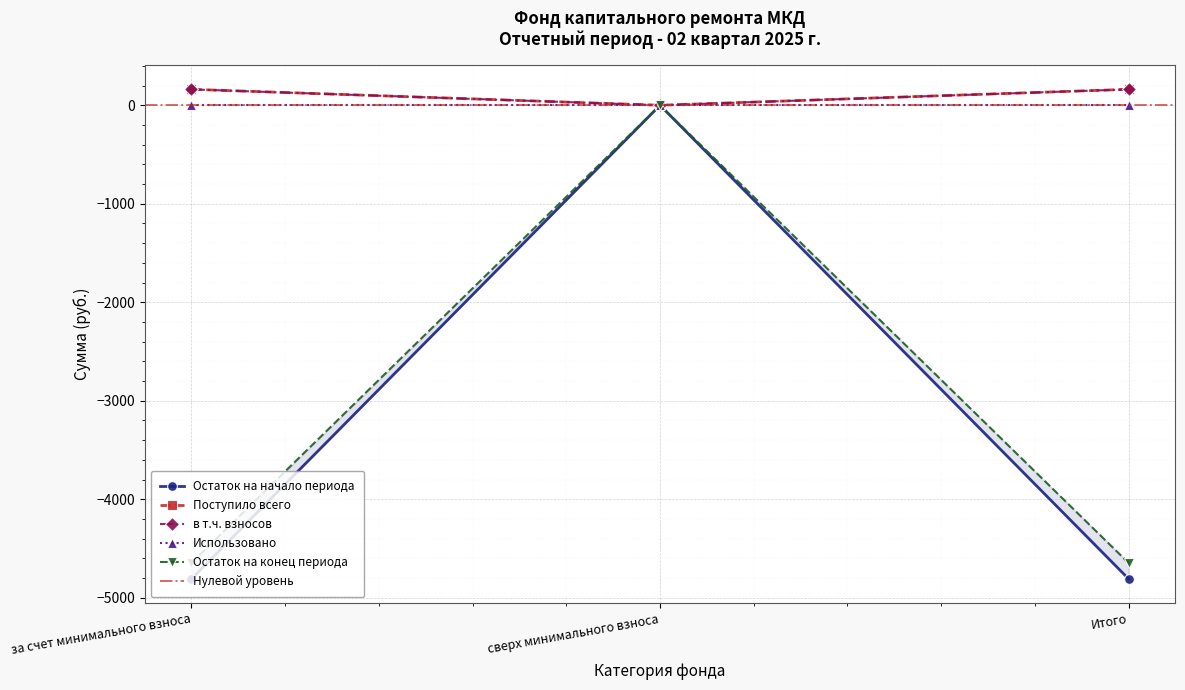

Which category has the lowest value in the Остаток на начало периода series?

за счет минимального взноса